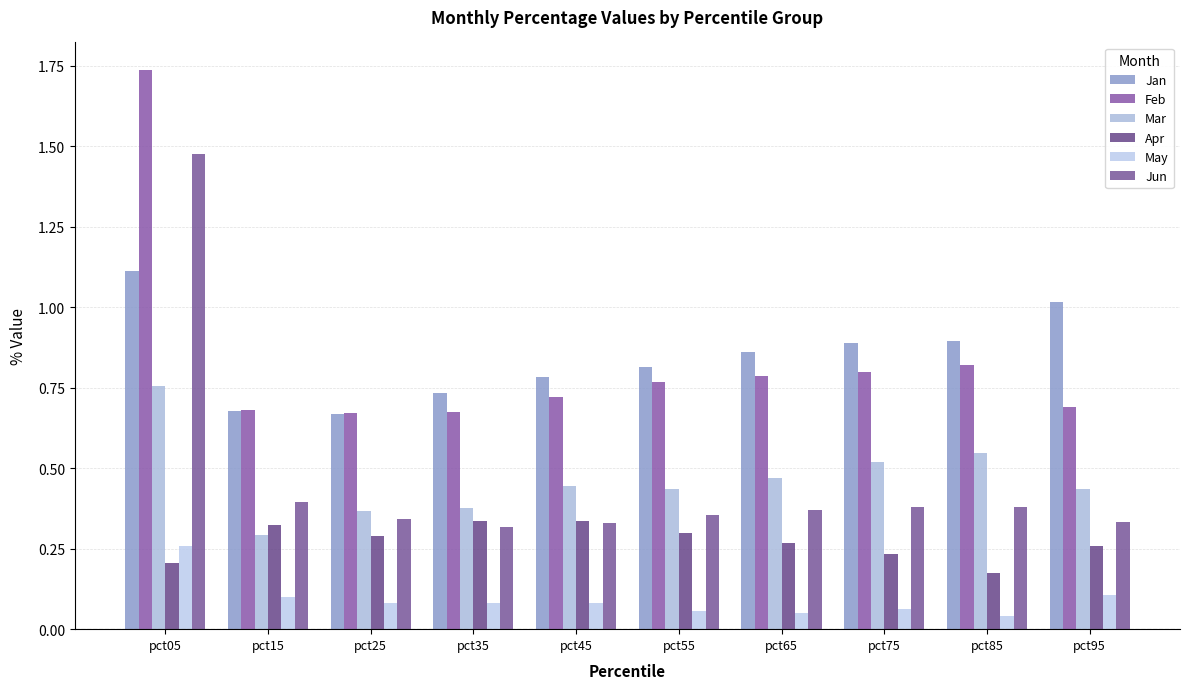

What is the difference between the maximum and minimum values in the Feb series?

1.1